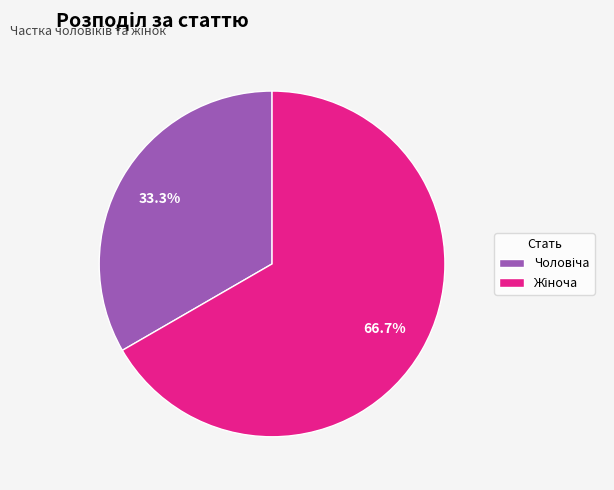

Does any single category account for the majority?

Yes